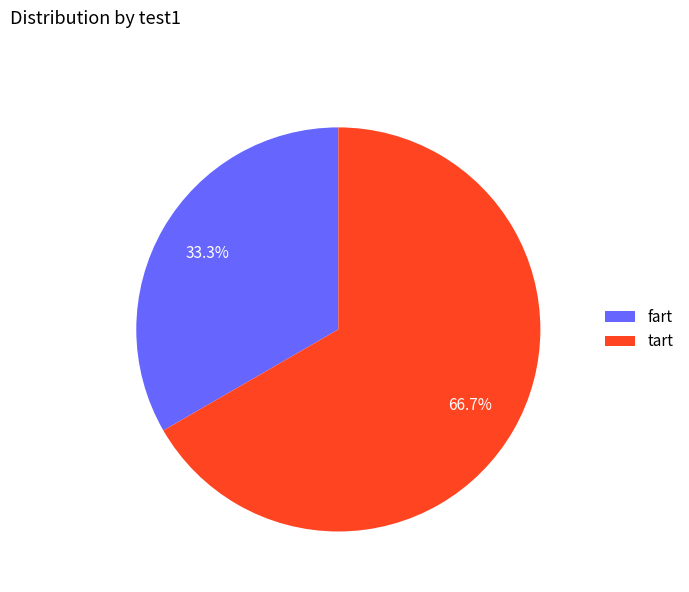

Count the number of slices in the pie.

2